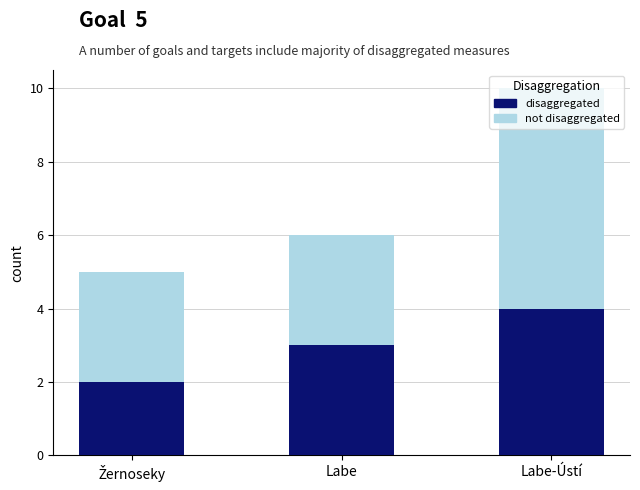

At which category is the sum across all series the highest?

Labe-Ústí